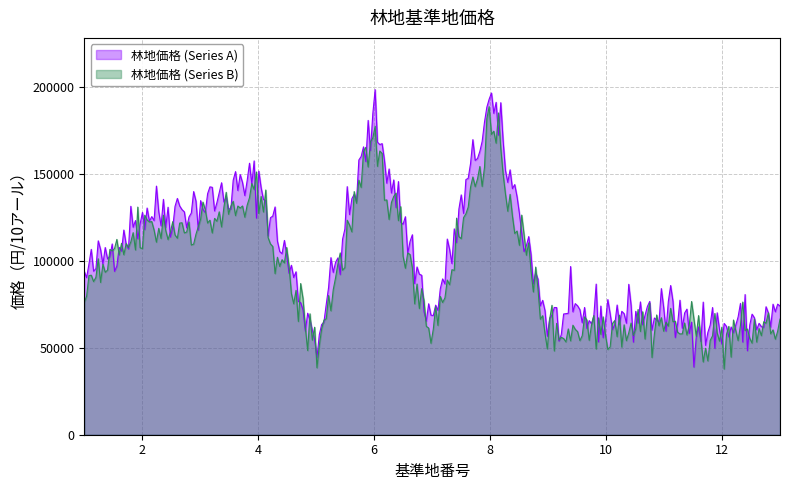

List the series in order of their peak value, highest first.

林地価格 (Series A), 林地価格 (Series B)